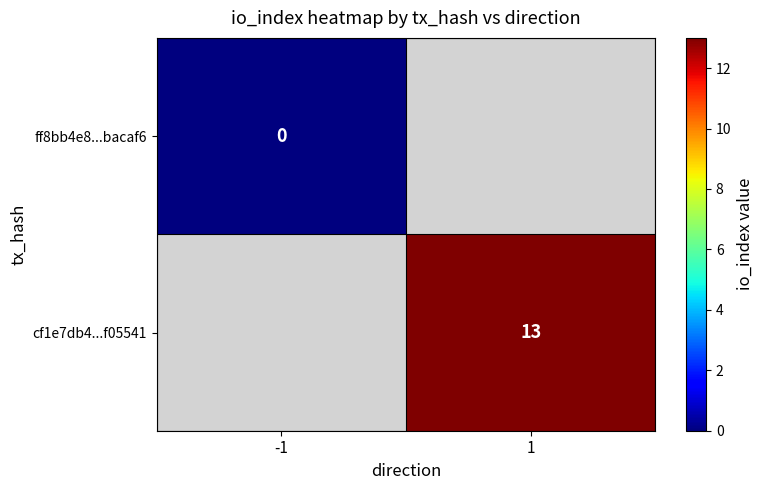

How many values in cf1e7db4...f05541 are above zero?

1